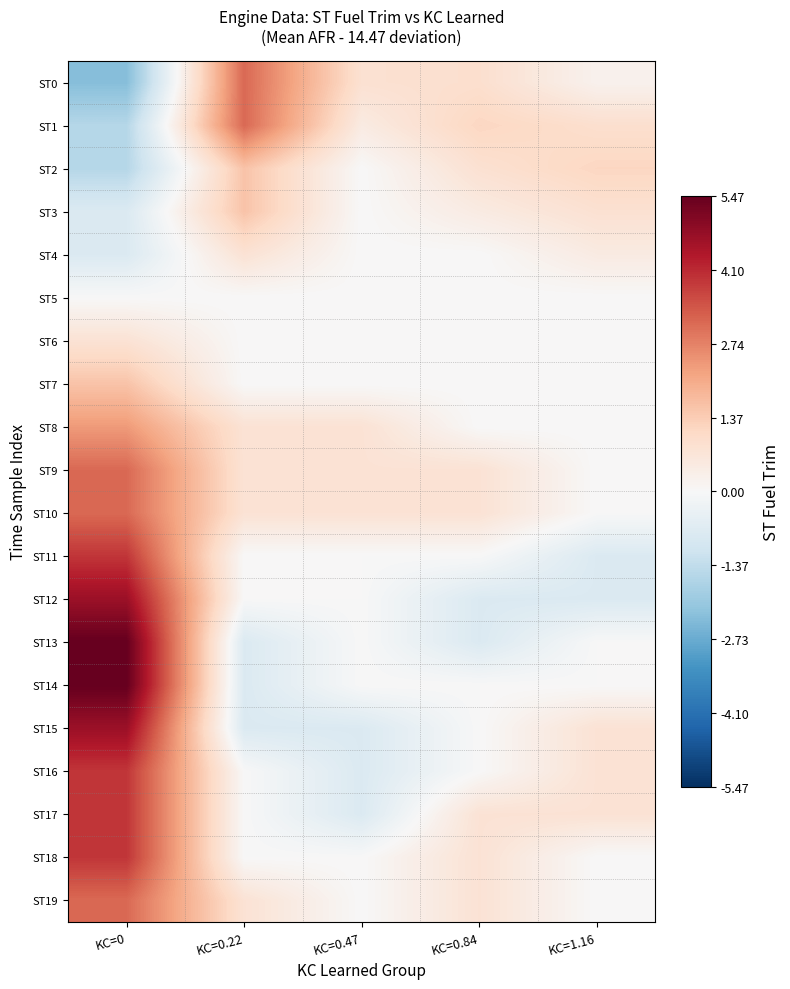

What is the difference between the highest and lowest values at KC=1.16?

1.9